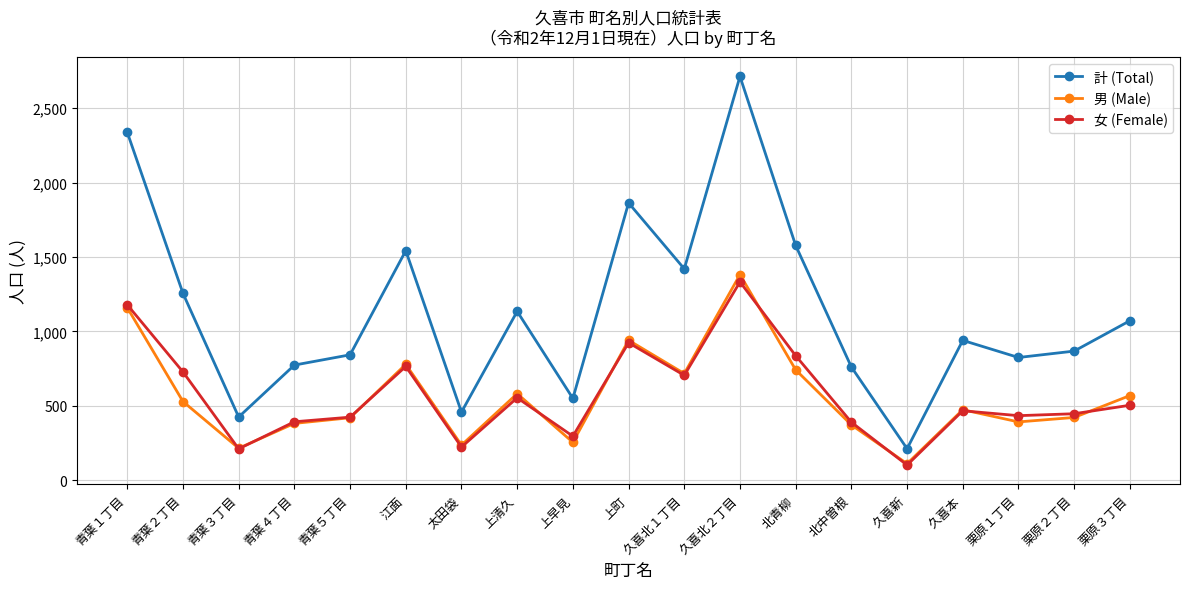

True or false: 計 (Total) and 男 (Male) cross at least once.

False